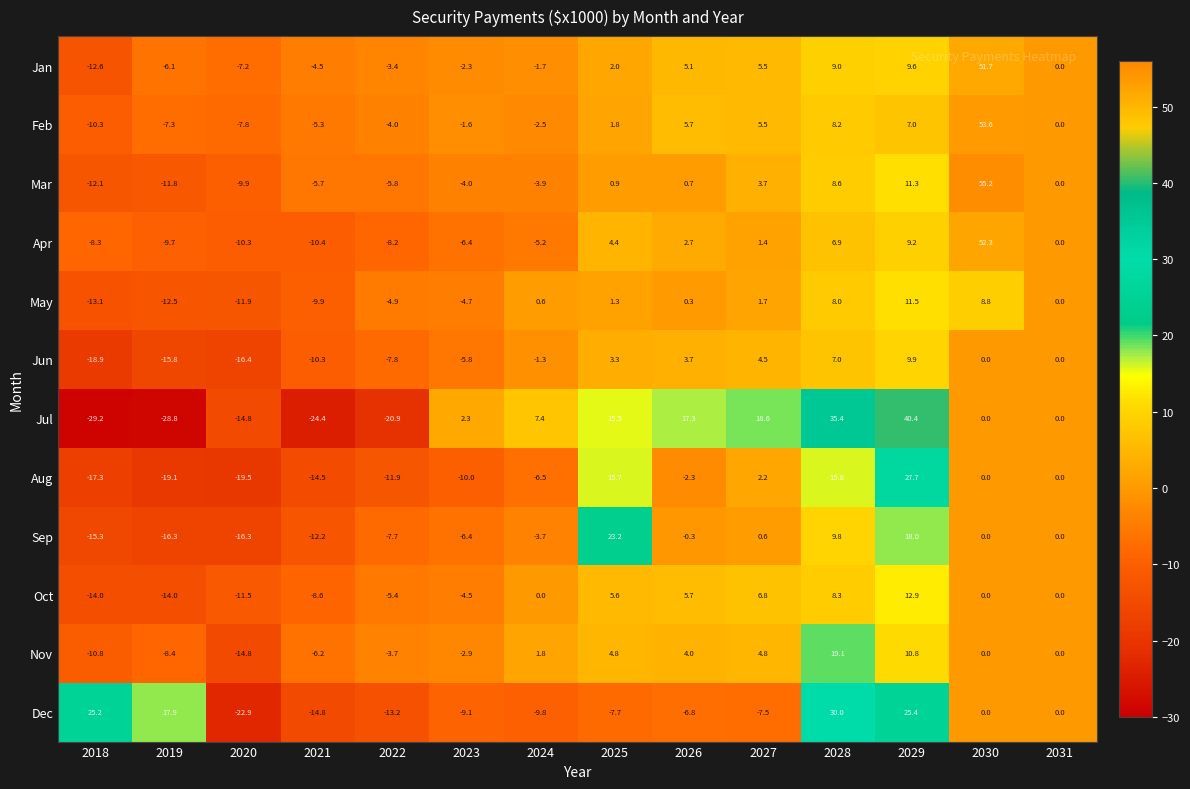

True or false: Aug has a value of 9.1 at 2029.

False